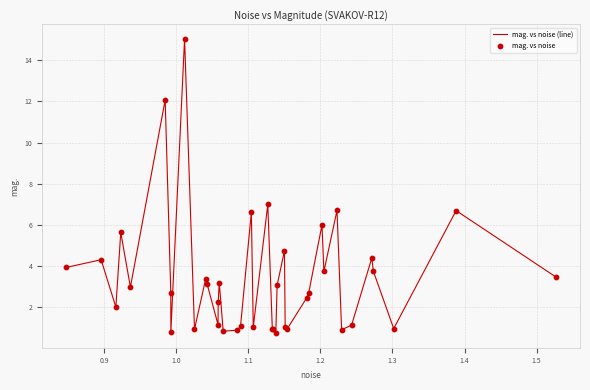

What is the maximum value shown in the chart?

15.0